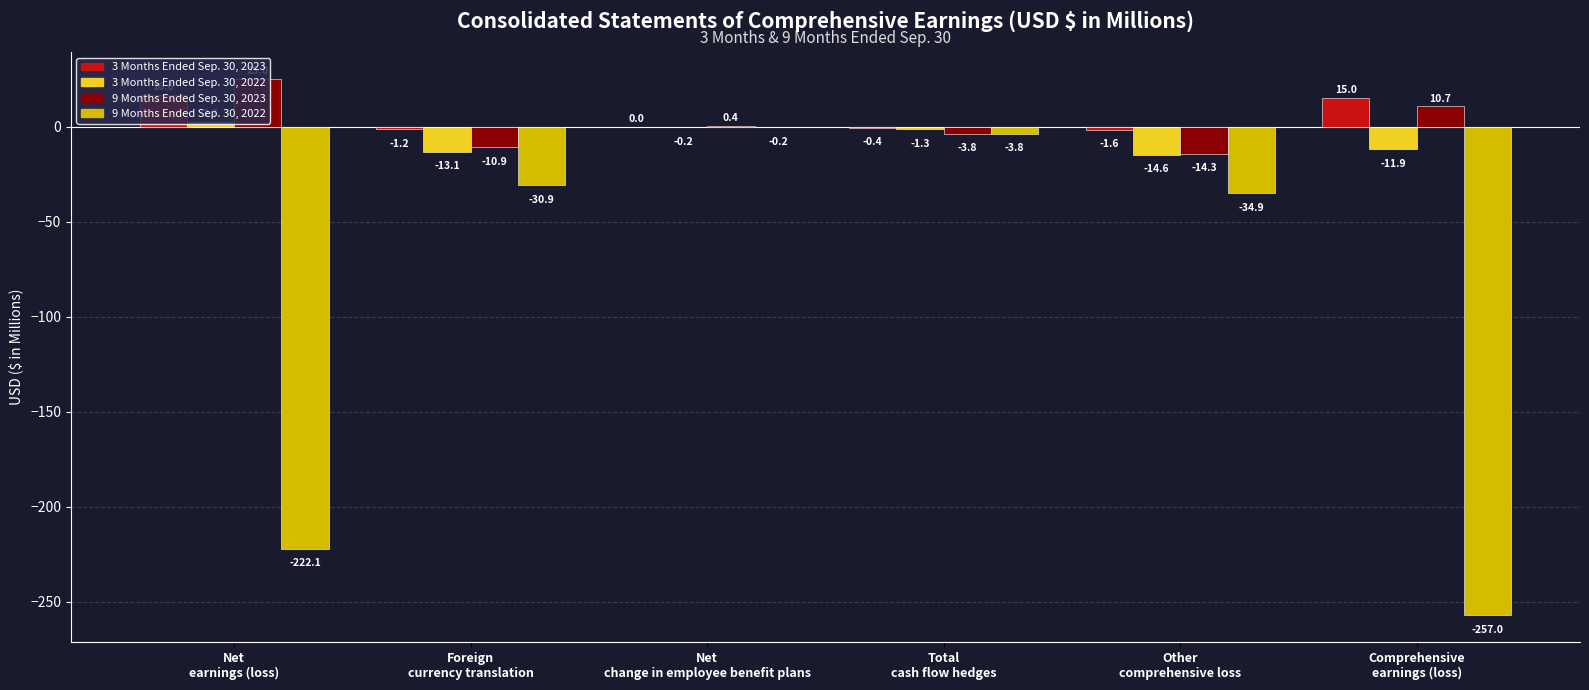

Is the value of 3 Months Ended Sep. 30, 2023 at Net
earnings (loss) greater than the value of 9 Months Ended Sep. 30, 2022 at Comprehensive
earnings (loss)?

Yes